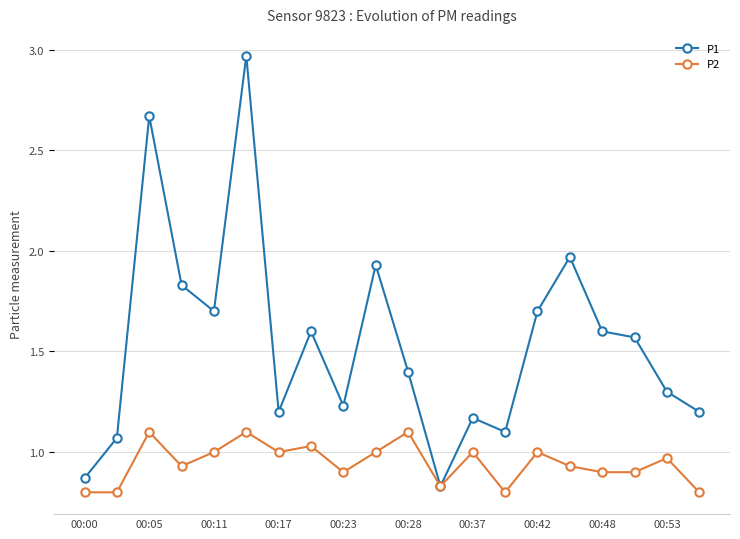

Is this an area chart (filled region under the line)?

No